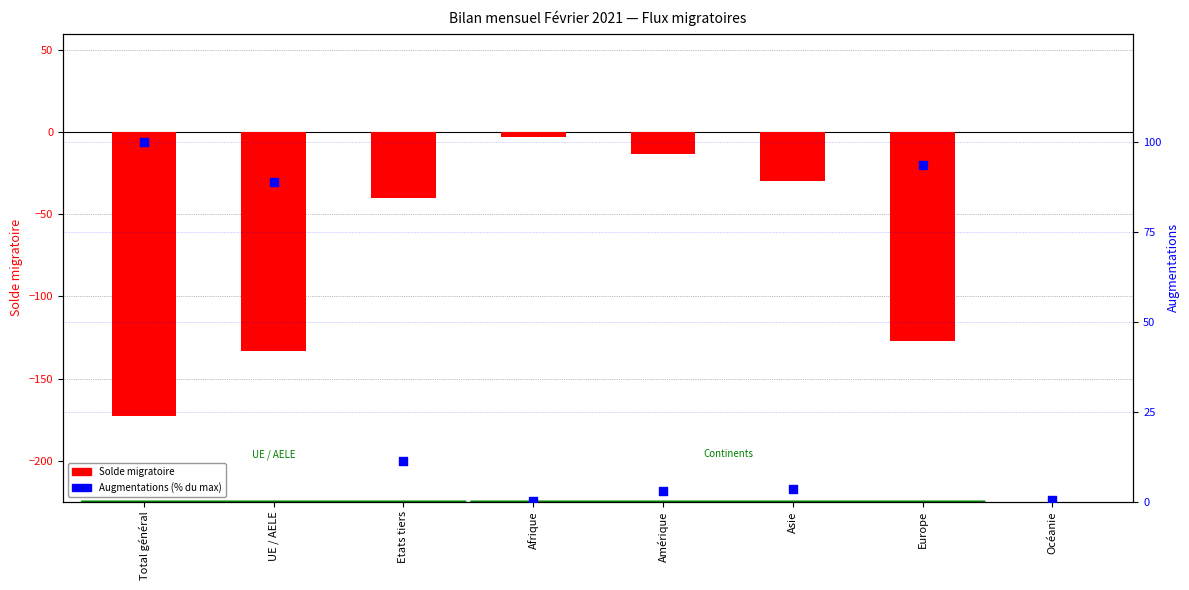

What is the total value across all series at UE / AELE?

-44.2